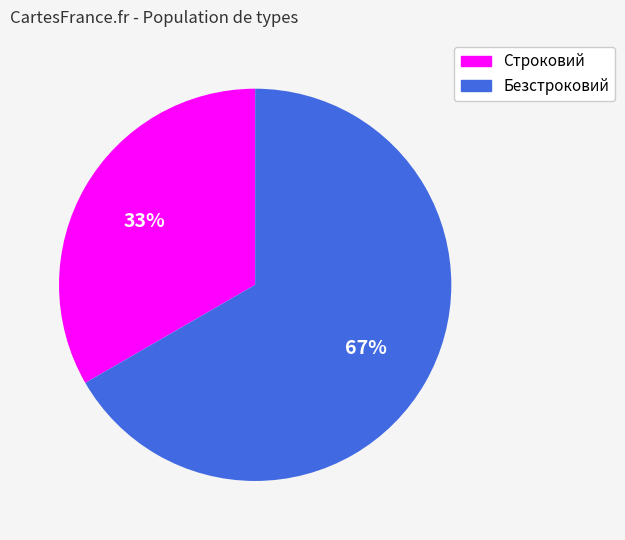

What percentage is the Строковий slice, to the nearest percent?

33%